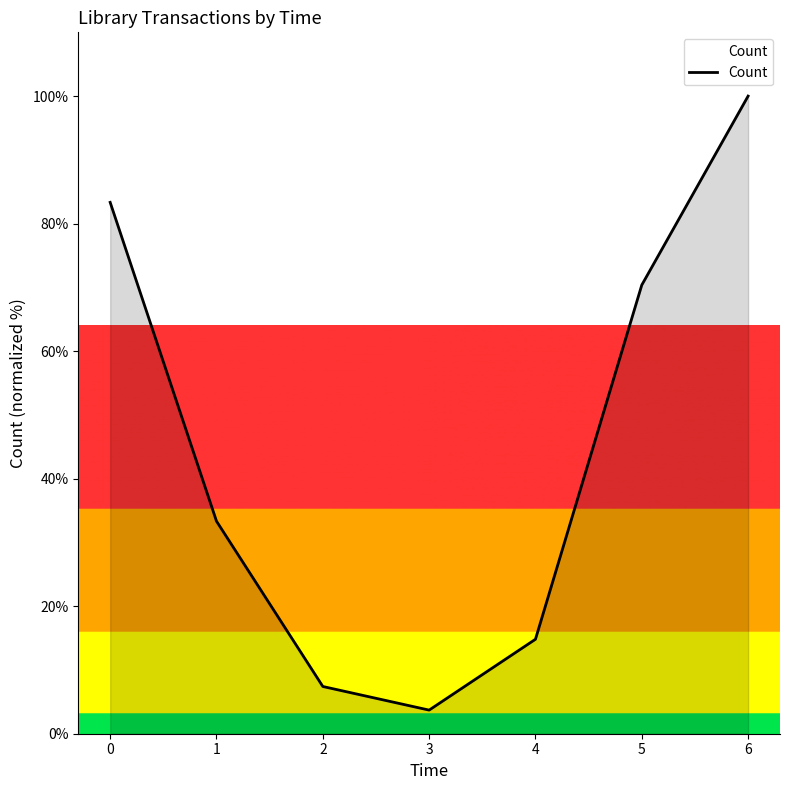

Where is the first local minimum?

3